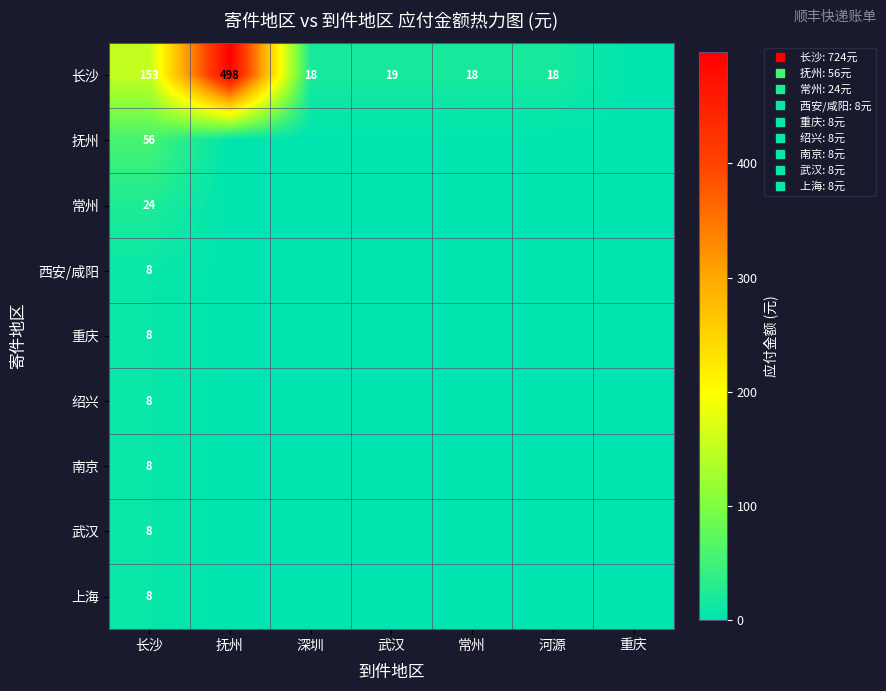

What is the sum of the 南京 values at 重庆 and 长沙?

8